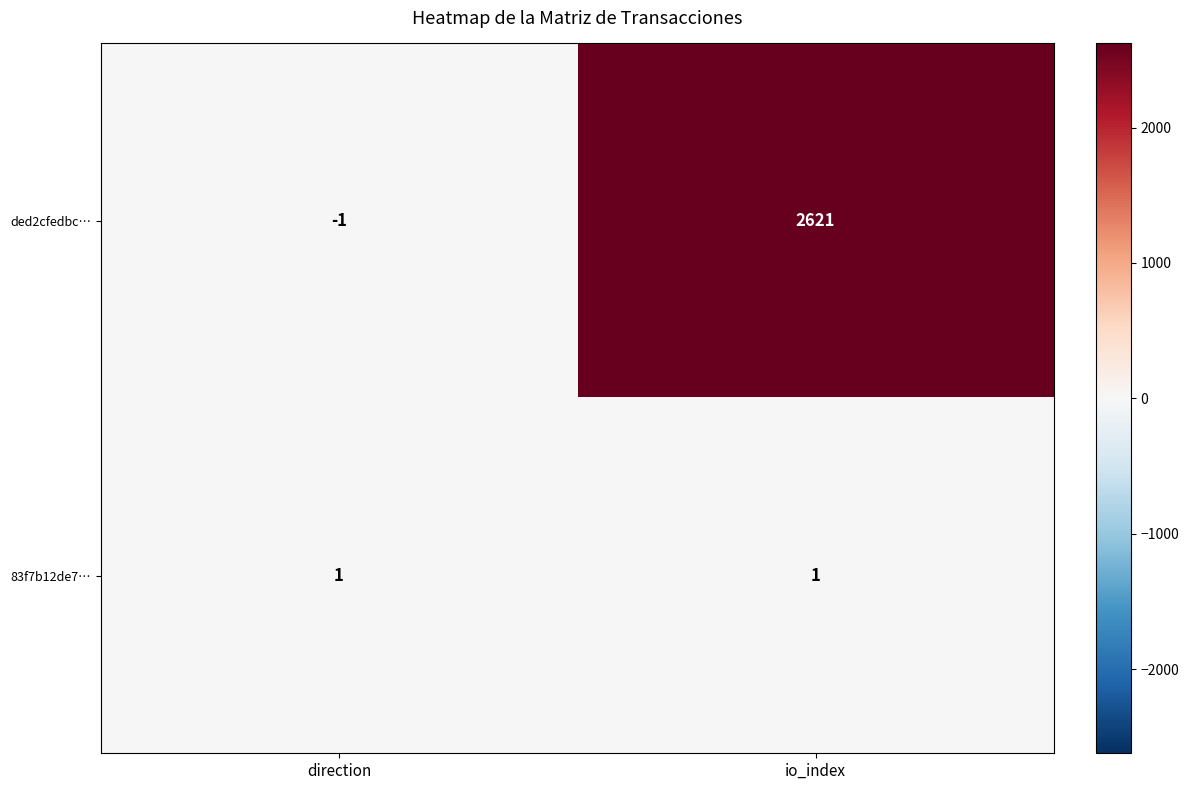

What is the total value across all series at io_index?

2622